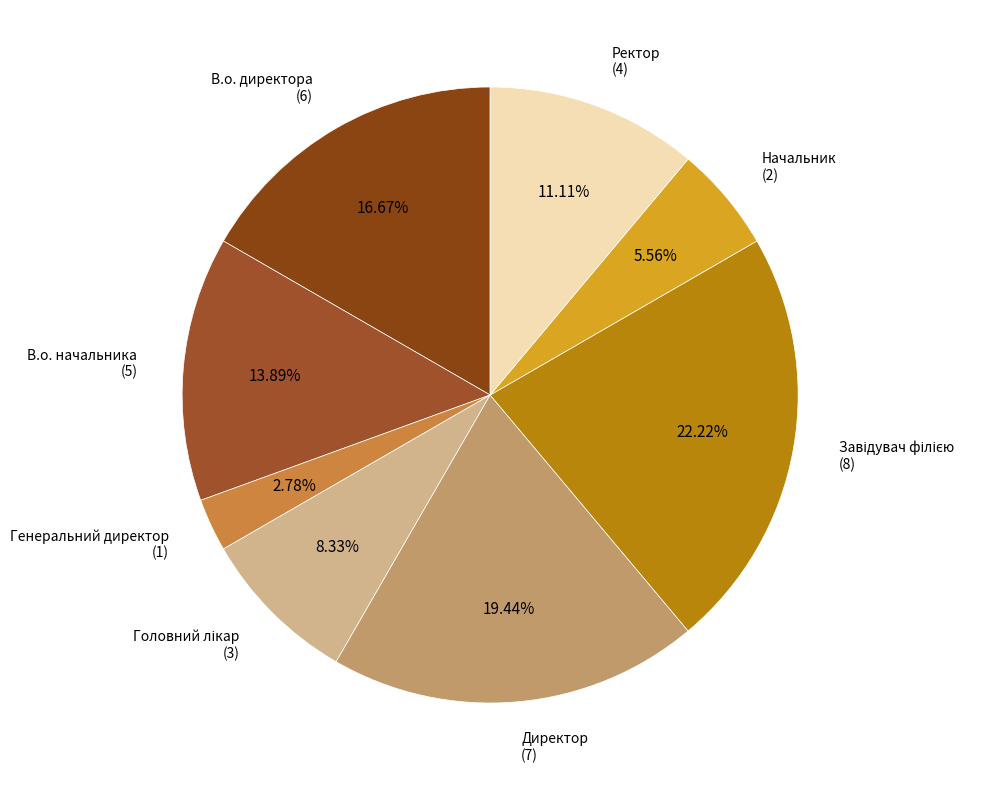

How many segments does this pie chart have?

8